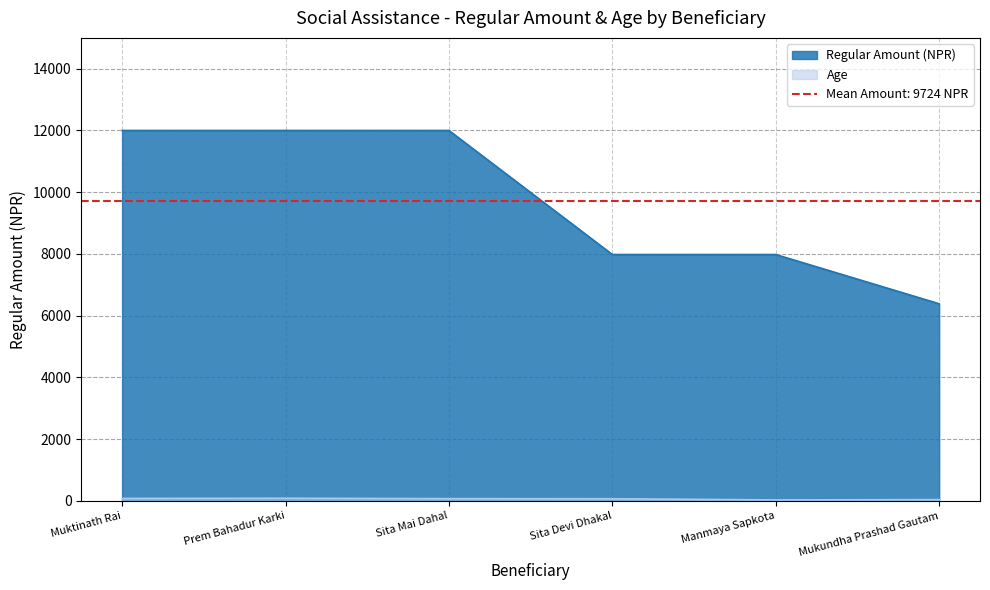

Reading left to right, extract all data points from this chart.

Regular Amount: 12000	12000	12000	7980	7980	6384
Age: 77	83	70	66	28	38